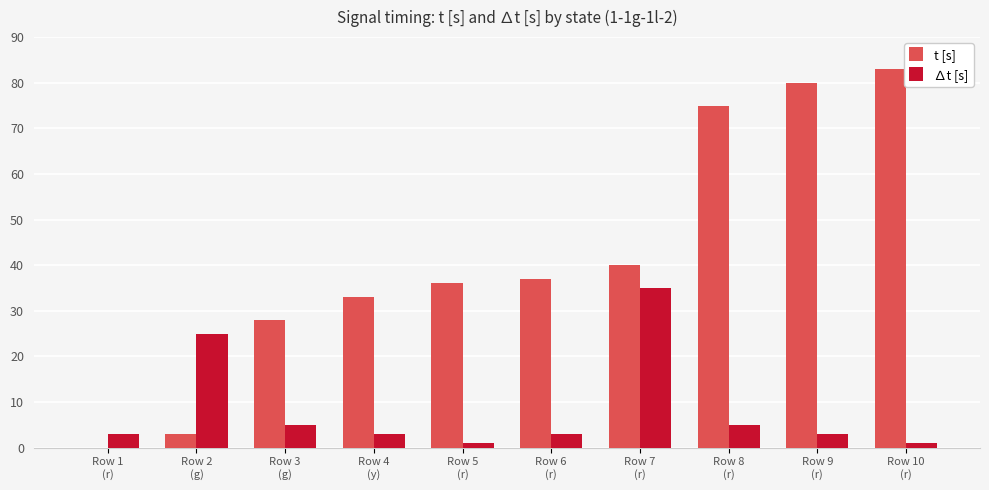

Reading left to right, transcribe all the data shown in this chart.

t [s]: 0	3	28	33	36	37	40	75	80	83
∆t [s]: 3	25	5	3	1	3	35	5	3	1